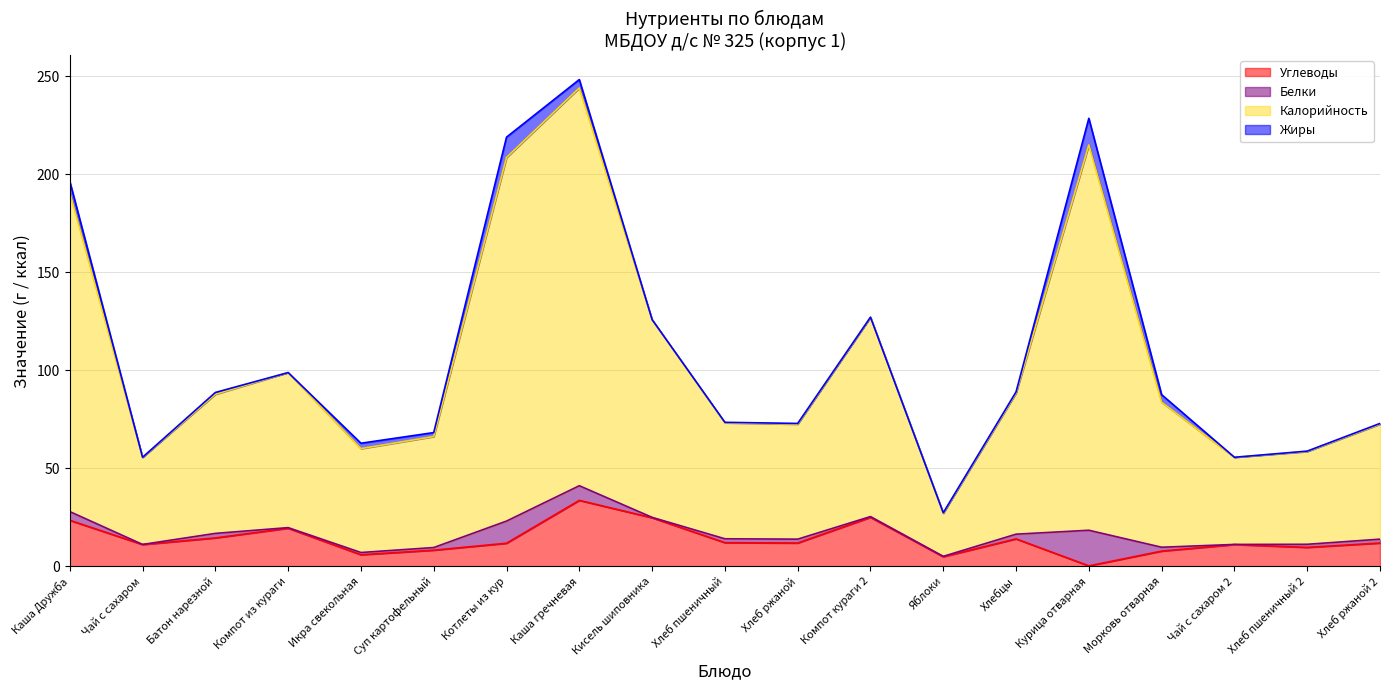

The Углеводы series shows 19.4 at Компот из кураги. True or false?

True